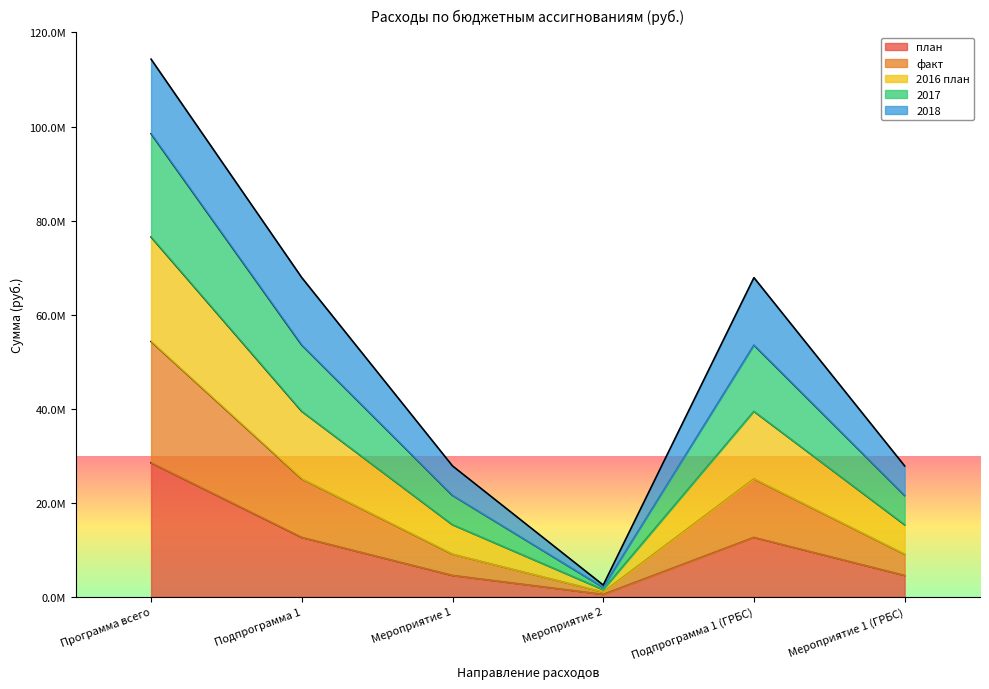

What is the label of the 4th point from the right?

Мероприятие 1